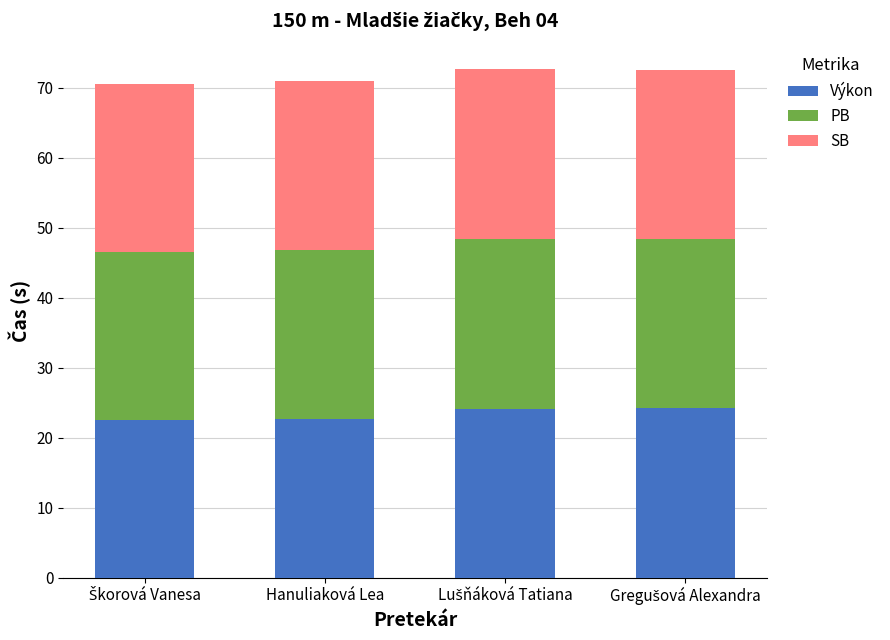

What are all the series names shown in the legend?

Výkon, PB, SB